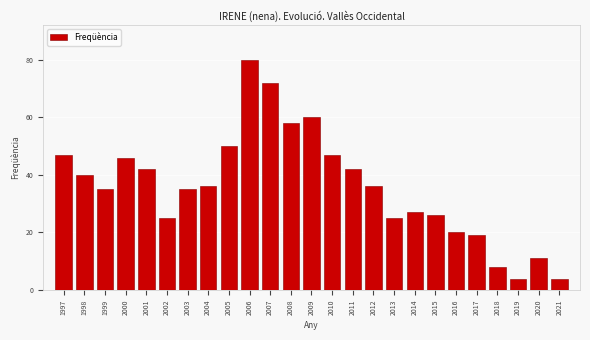

Reading left to right, what are all the values shown in this chart?

47	40	35	46	42	25	35	36	50	80	72	58	60	47	42	36	25	27	26	20	19	8	4	11	4